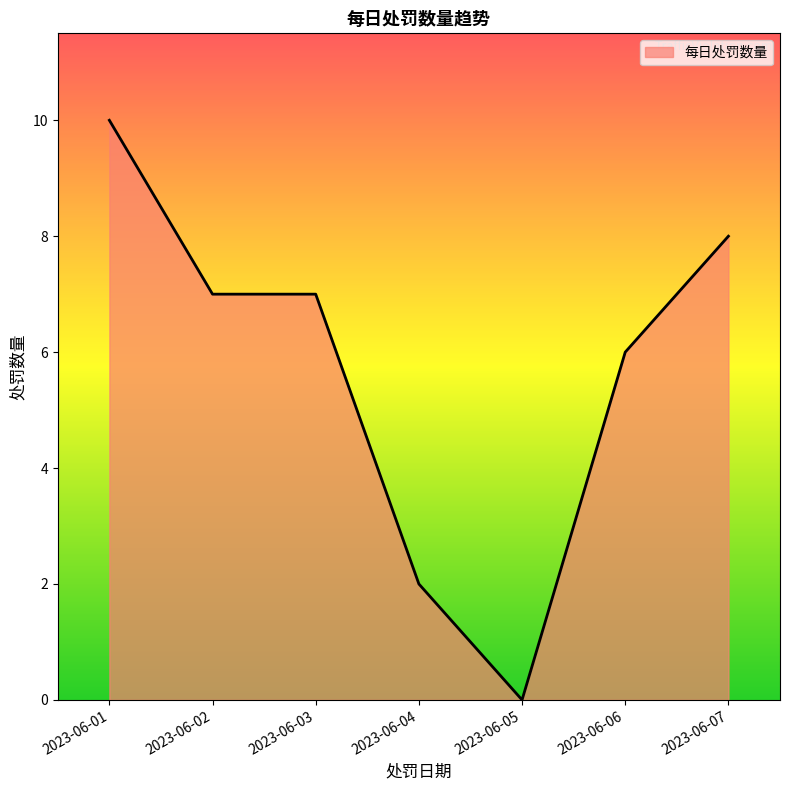

What is the change in value from 2023-06-06 to 2023-06-07?

+2